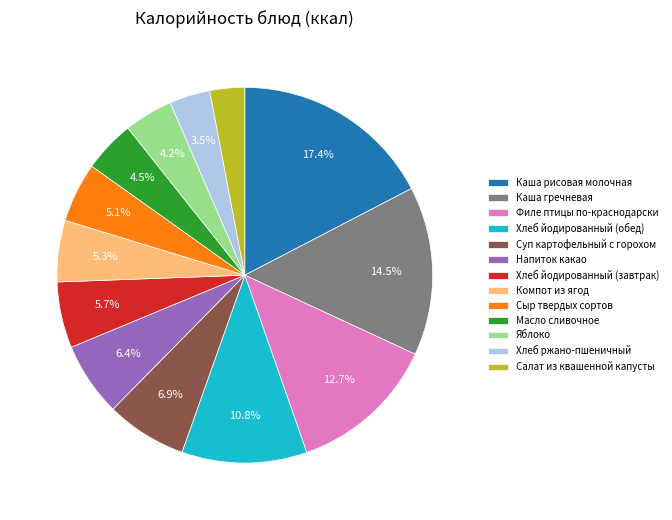

What is the total percentage of Напиток какао and Каша гречневая?

20.9%